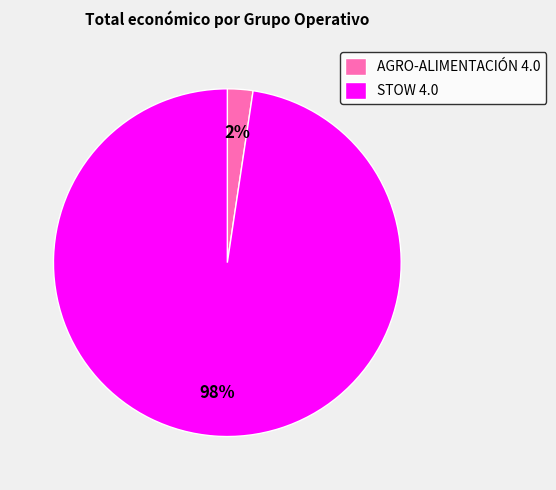

Combined, do STOW 4.0 and AGRO-ALIMENTACIÓN 4.0 account for over 50%?

Yes